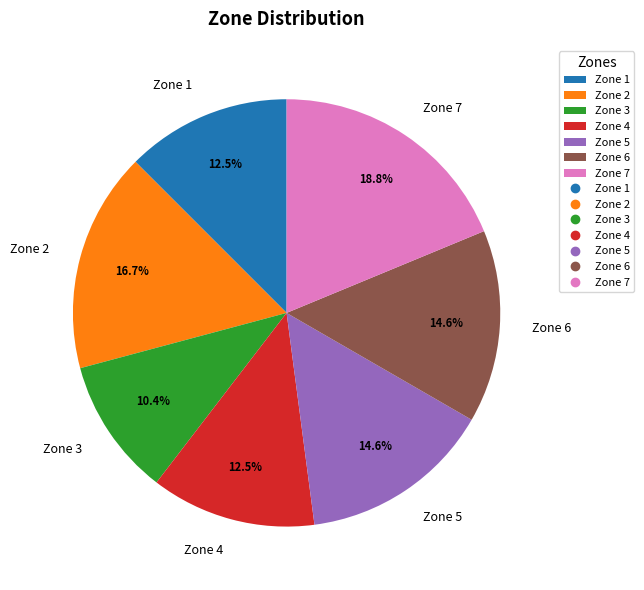

To the nearest percent, what is the combined percentage of Zone 1 and Zone 2?

29%